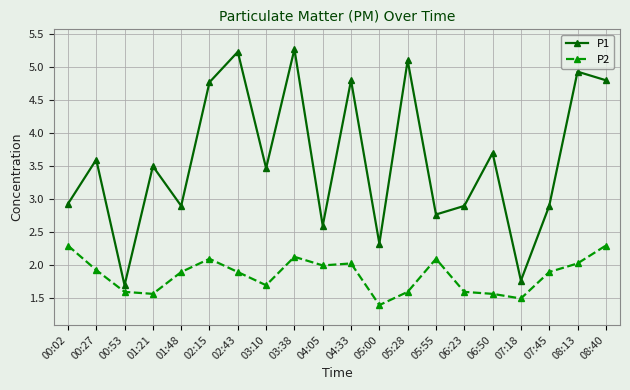

True or false: P2 has a value of 2.3 at 08:40.

True